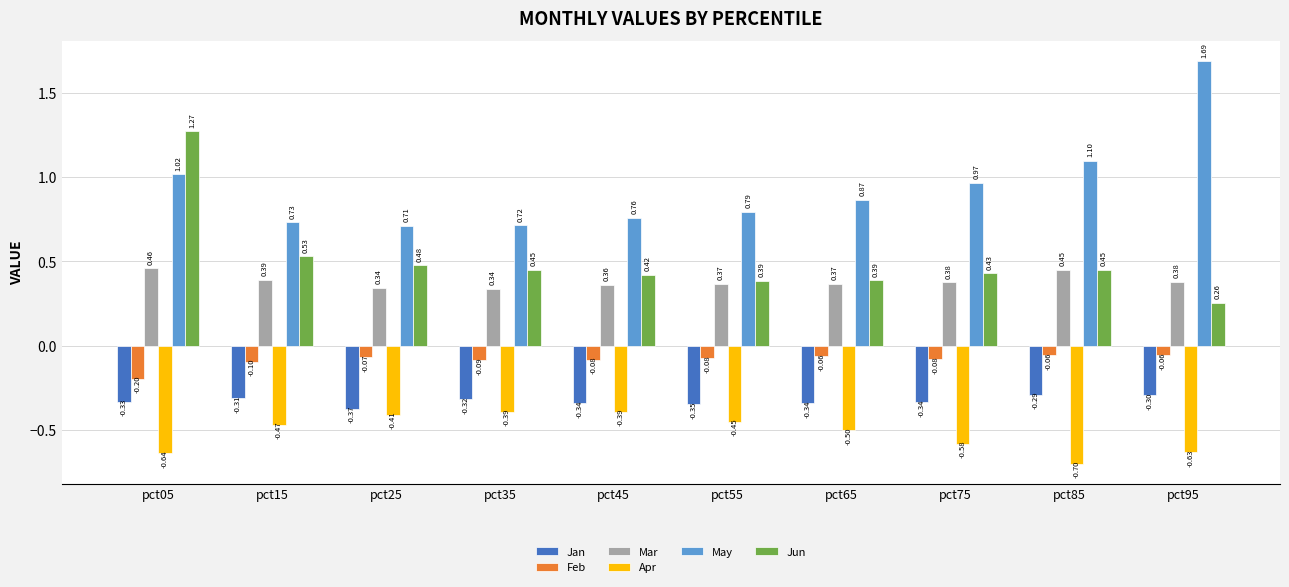

How many bars are there in total?

60